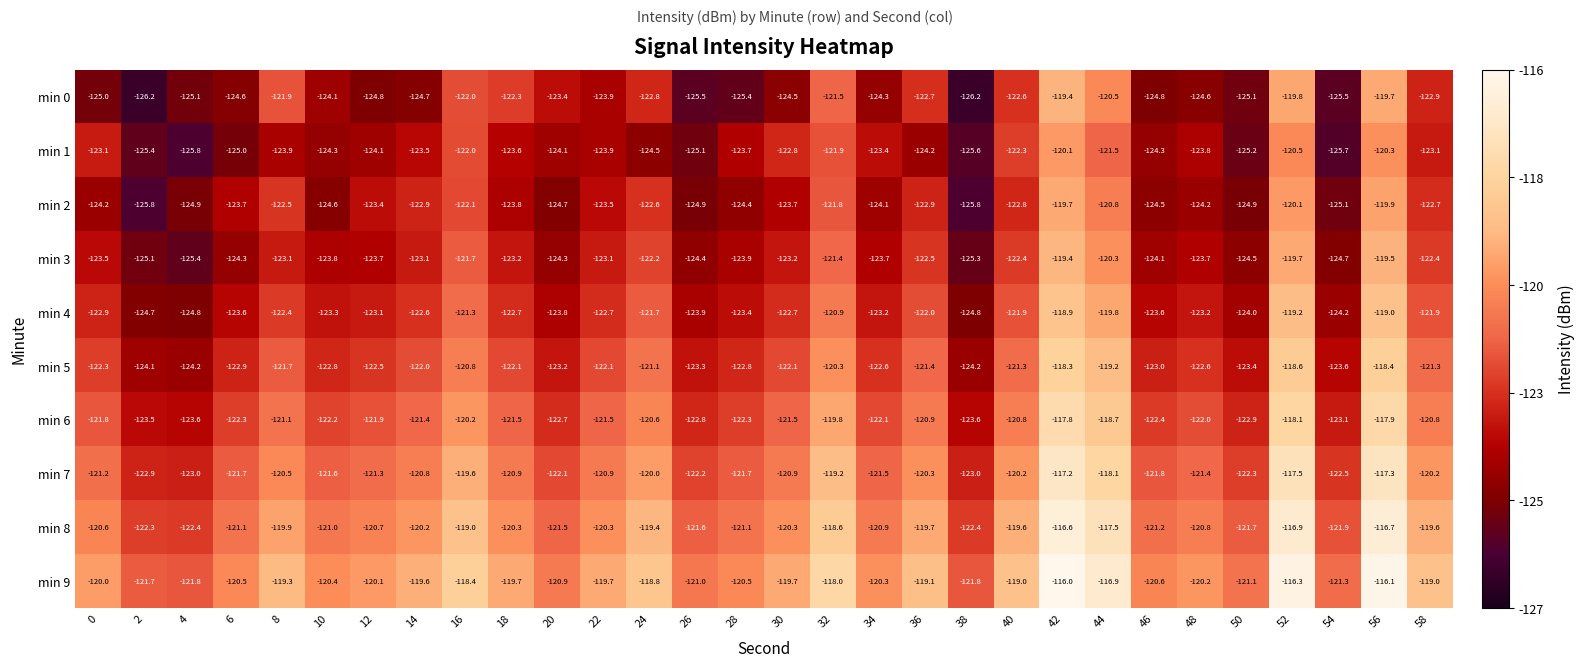

At 2, list the series in order from largest to smallest.

min 9, min 8, min 7, min 6, min 5, min 4, min 3, min 1, min 2, min 0